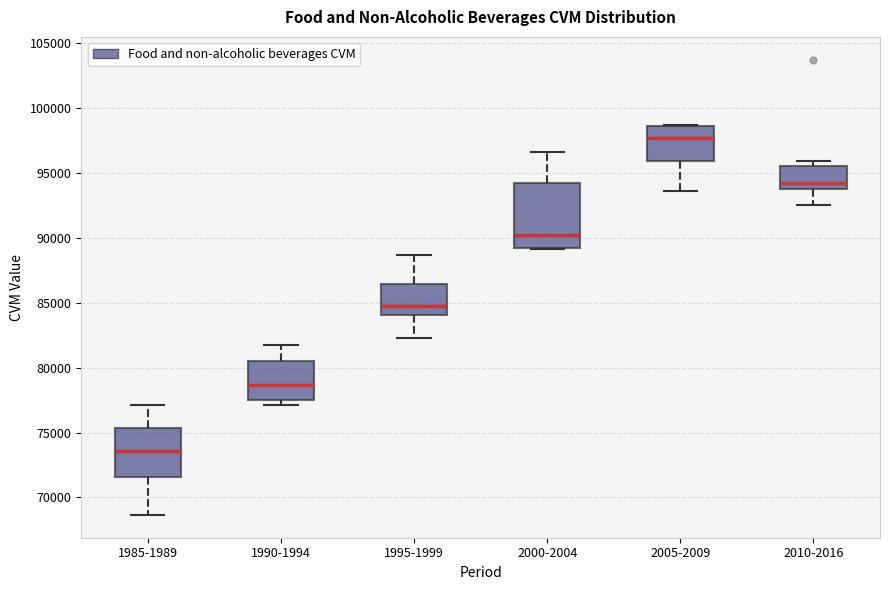

Reading left to right, transcribe this box plot: for each box, give where its median line is, the range the box spans, and where its two whiskers end, as read against the y-axis. The values are not printed on the chart, so give them approximately, as read against the axis.

1985-1989: median 73500, box 71500 to 75500, whiskers 68500 to 77000
1990-1994: median 78500, box 77500 to 80500, whiskers 77000 to 81500
1995-1999: median 85000, box 84000 to 86500, whiskers 82500 to 88500
2000-2004: median 90000, box 89000 to 94000, whiskers 89000 to 96500
2005-2009: median 97500, box 96000 to 98500, whiskers 93500 to 98500
2010-2016: median 94000 (just above the box's lower edge), box 94000 to 95500, whiskers 92500 to 96000